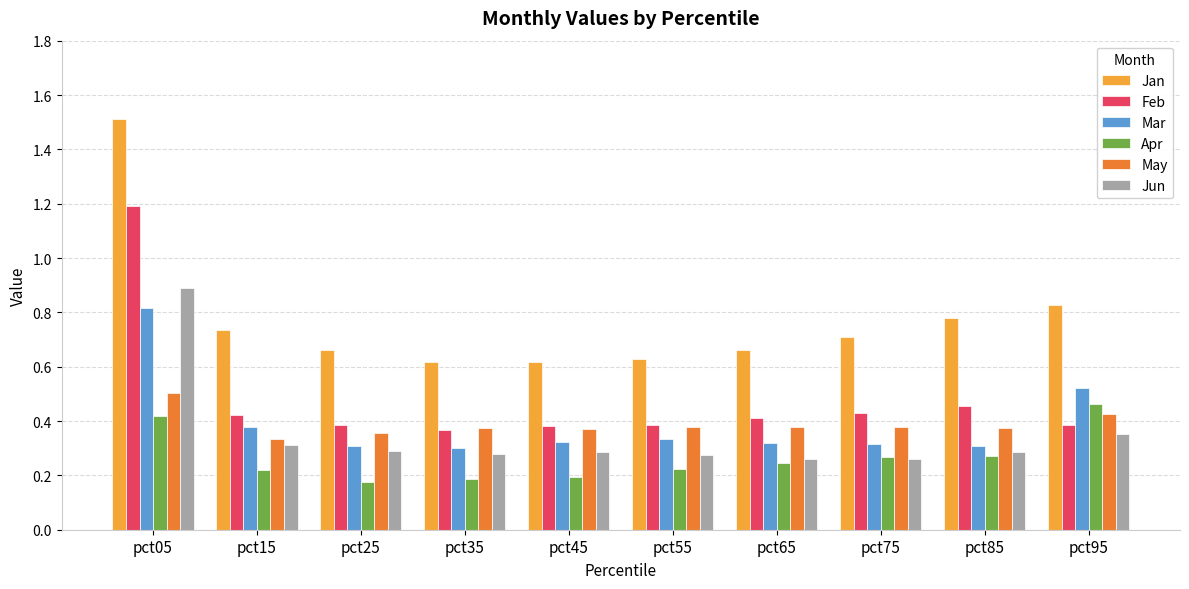

Which series has the largest range (max minus min)?

Jan